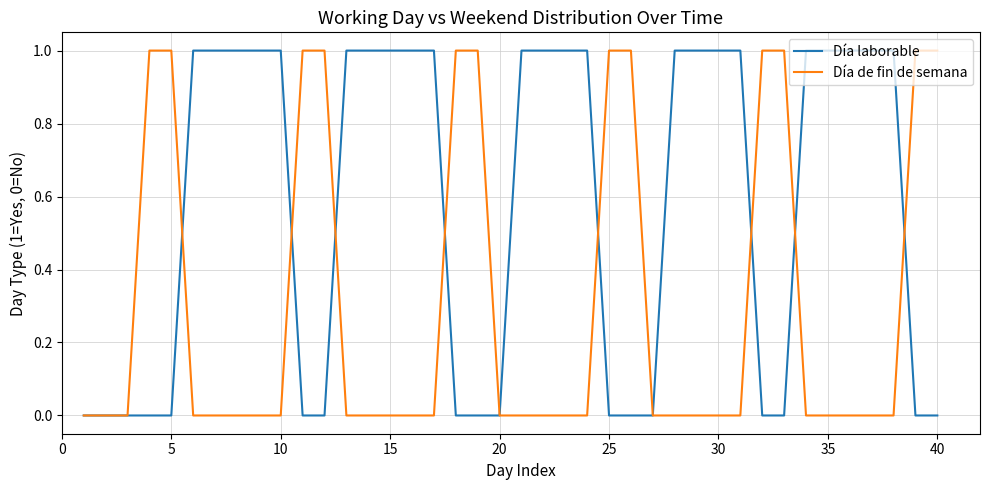

How many lines are shown in the chart?

2